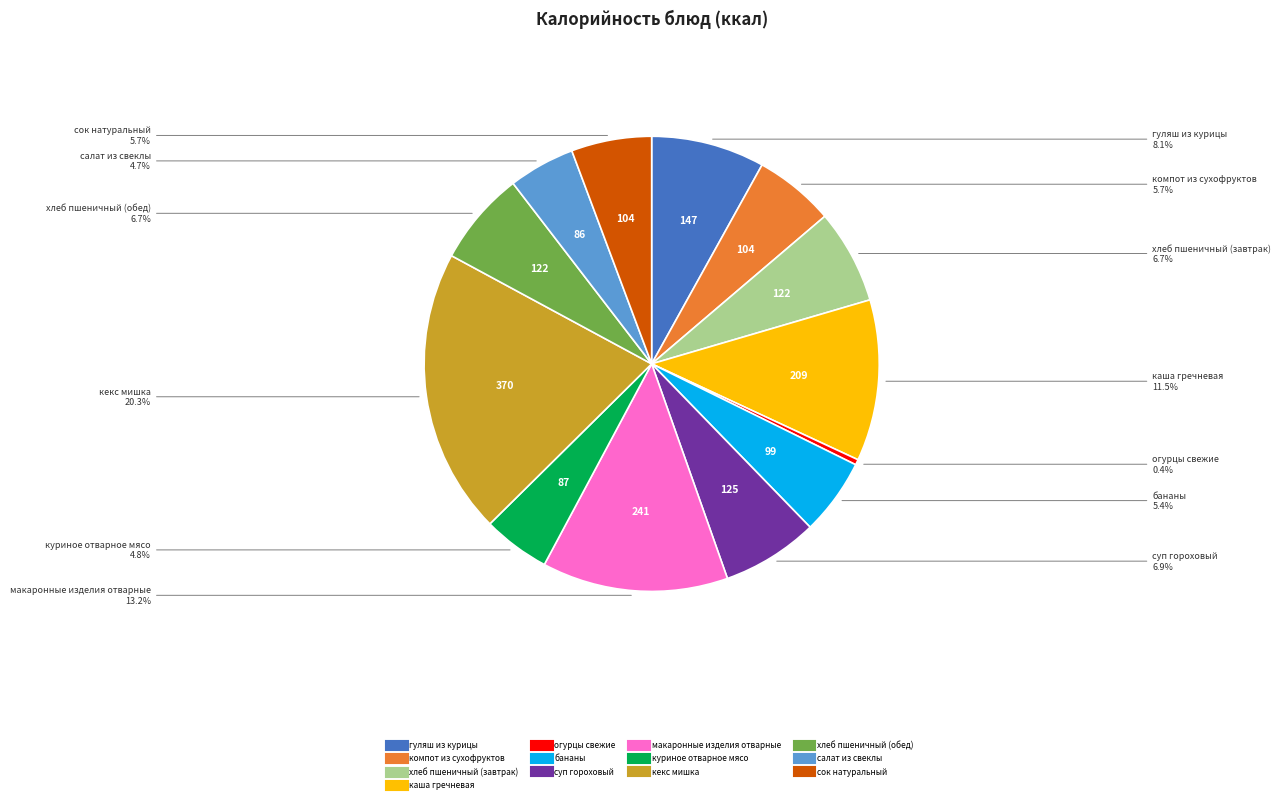

To the nearest percent, what is the average slice percentage?

8%